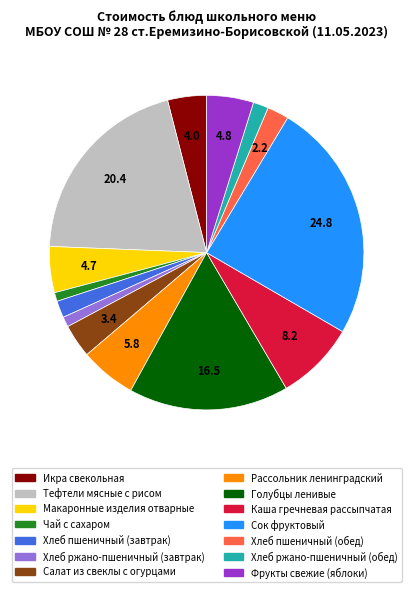

Does Фрукты свежие (яблоки) represent more than half of the total?

No